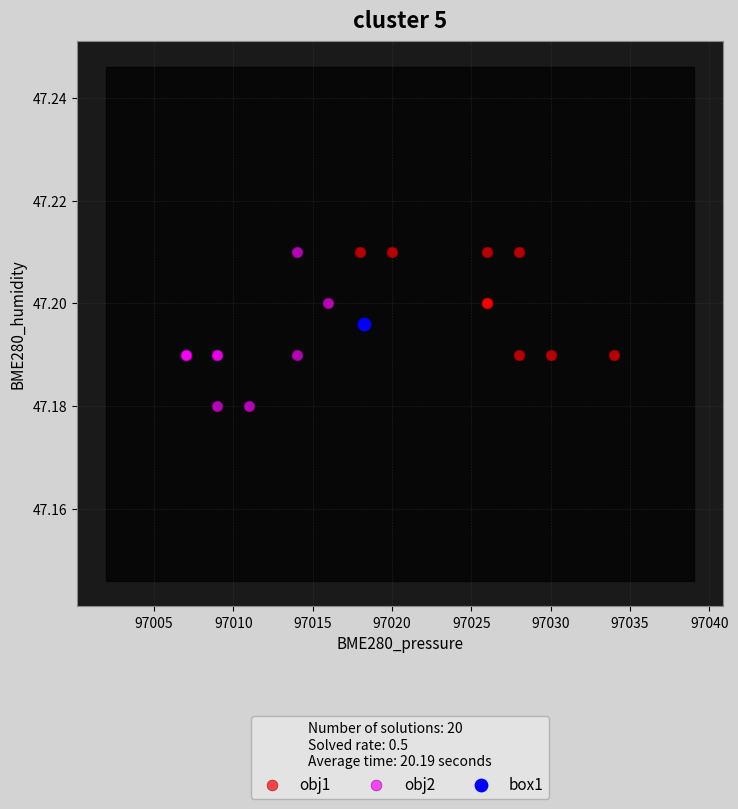

What are all the series names shown in the legend?

obj1, obj2, box1